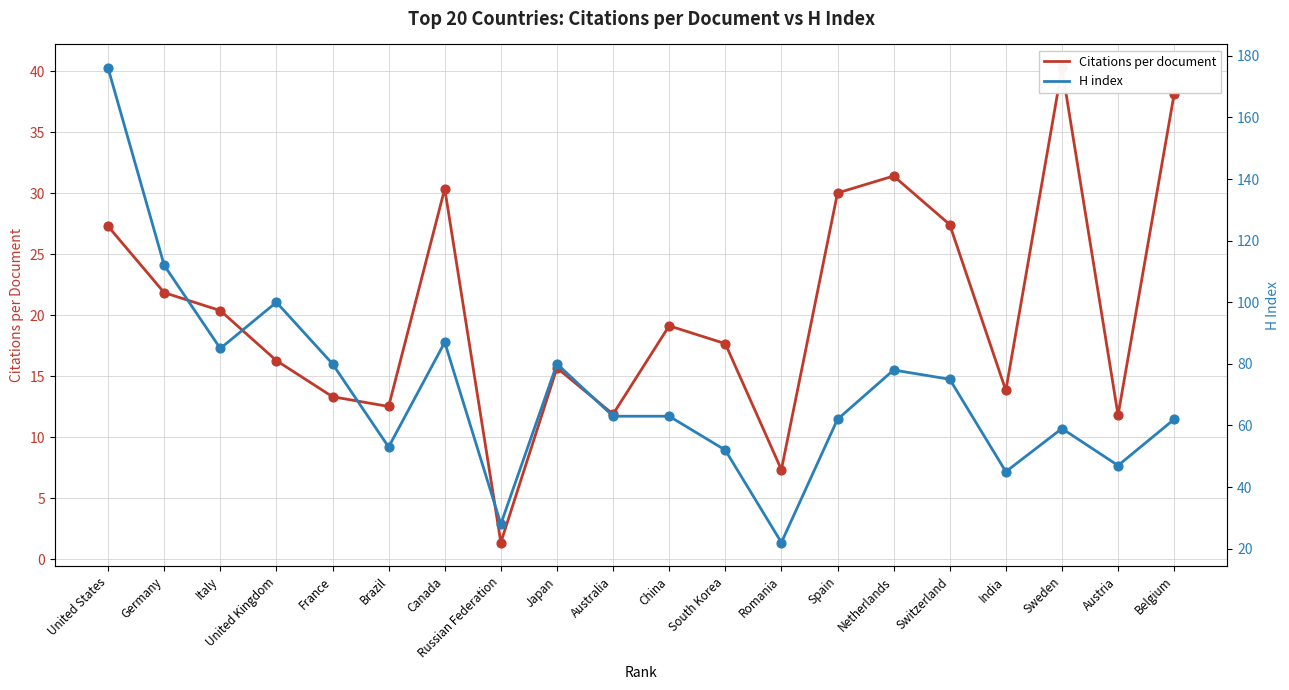

At how many categories does at least one series exceed 49?

16